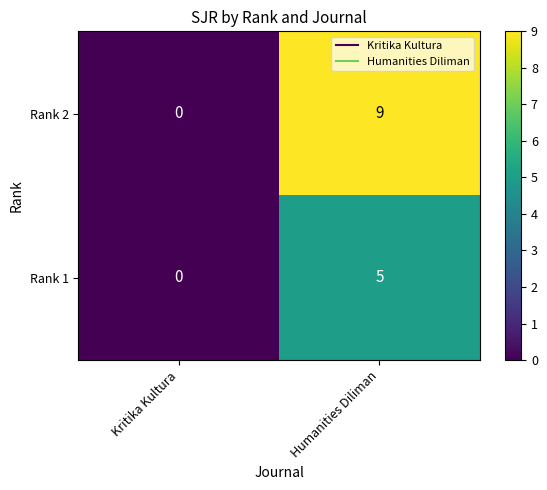

What is the difference between the Rank 2 values at Humanities Diliman and Kritika Kultura?

9